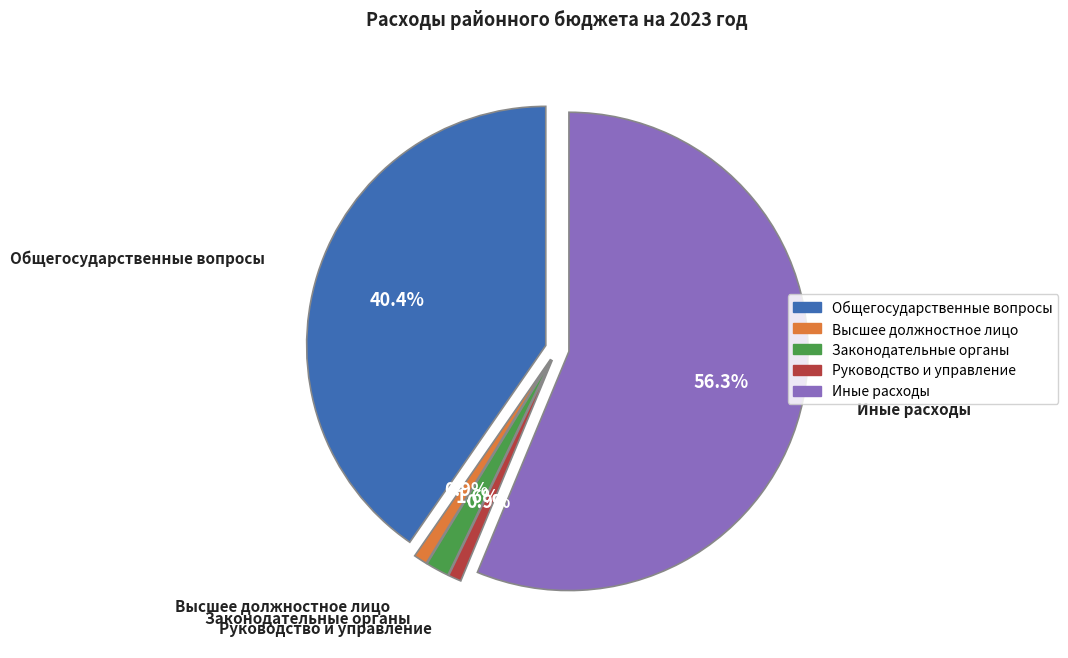

Combined, do ИНЫЕ РАСХОДЫ and РУКОВОДСТВО И УПРАВЛЕНИЕ account for over 50%?

Yes